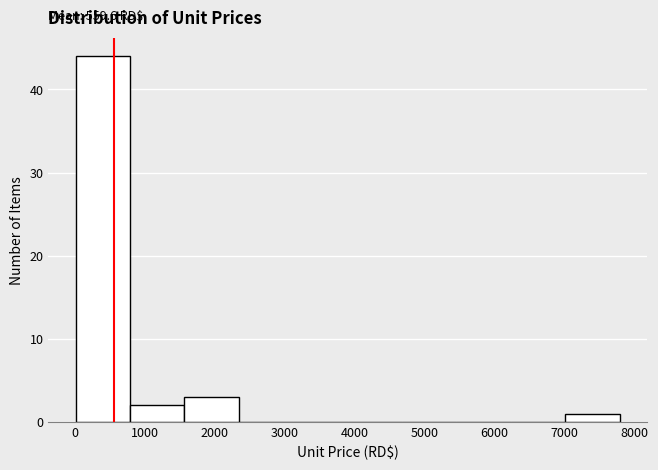

Which range on the x-axis has the tallest bar?

0 to 800